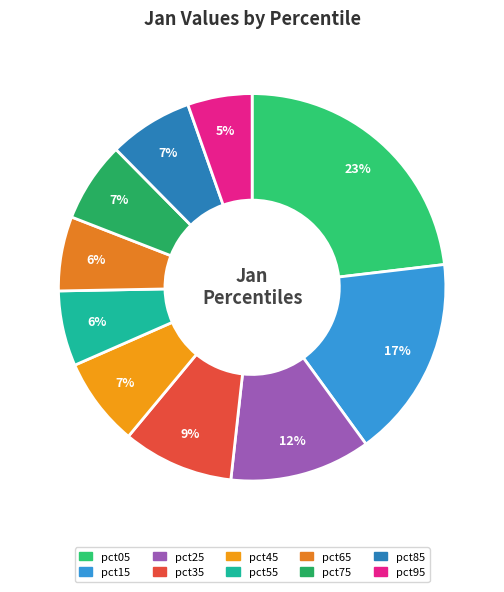

To the nearest percent, what percentage of the pie is pct35?

9%